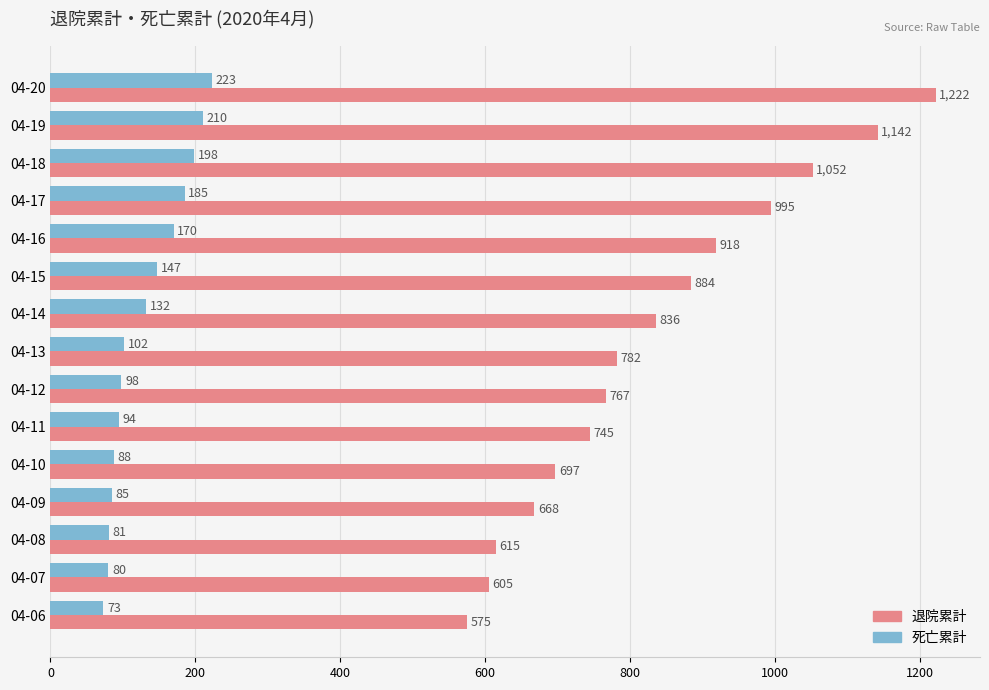

The value of 死亡累計 at 04-07 is 36. True or false?

False